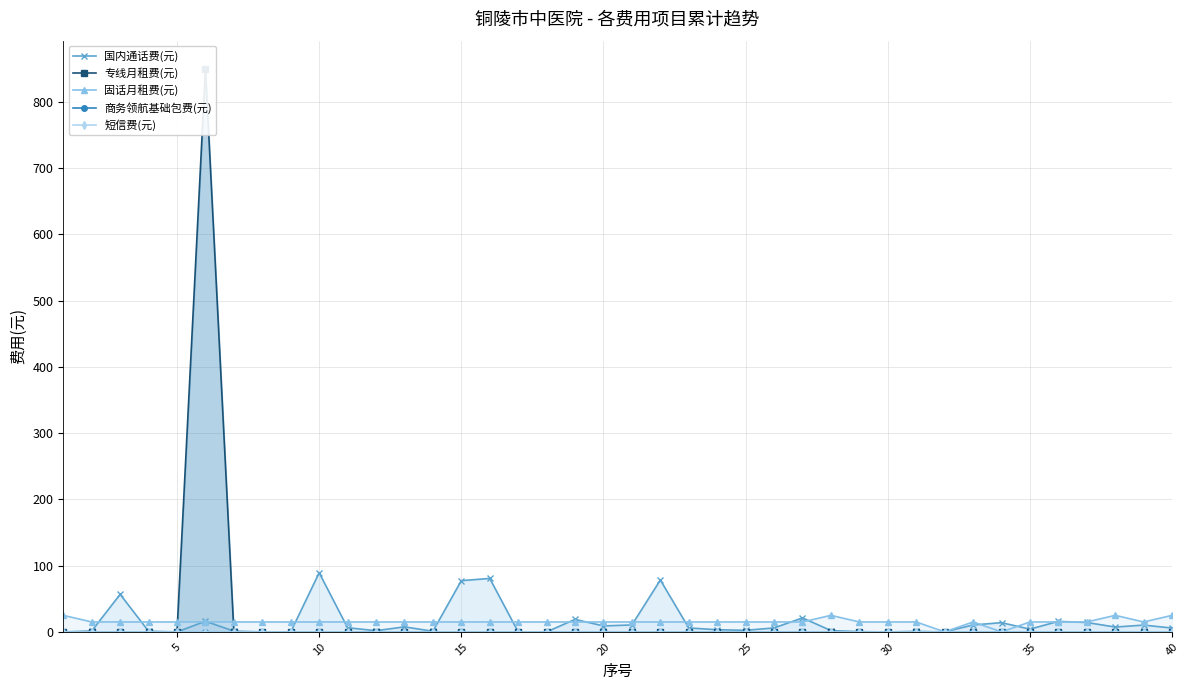

What is the highest value of the 专线月租费(元) series?

850.0